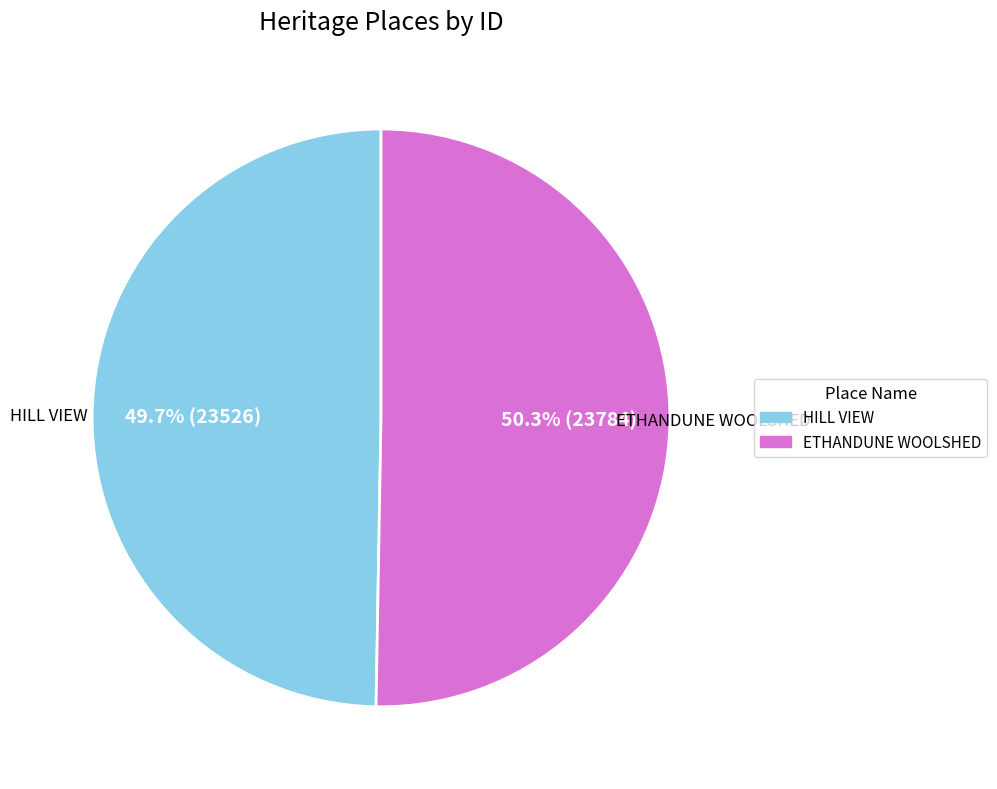

Which slice represents more than half of the pie?

ETHANDUNE WOOLSHED